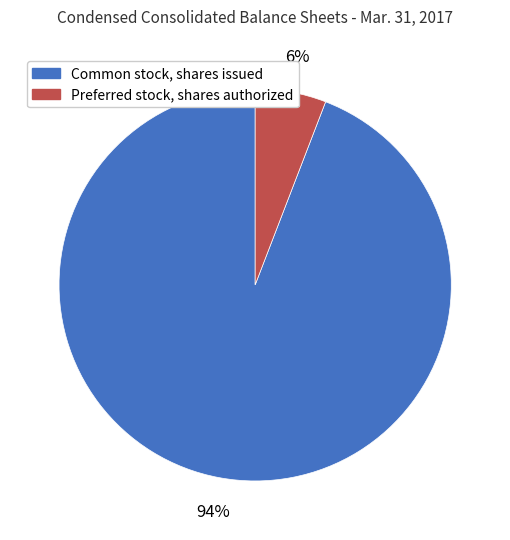

To the nearest percent, what is the difference between the largest and smallest slice percentages?

88%